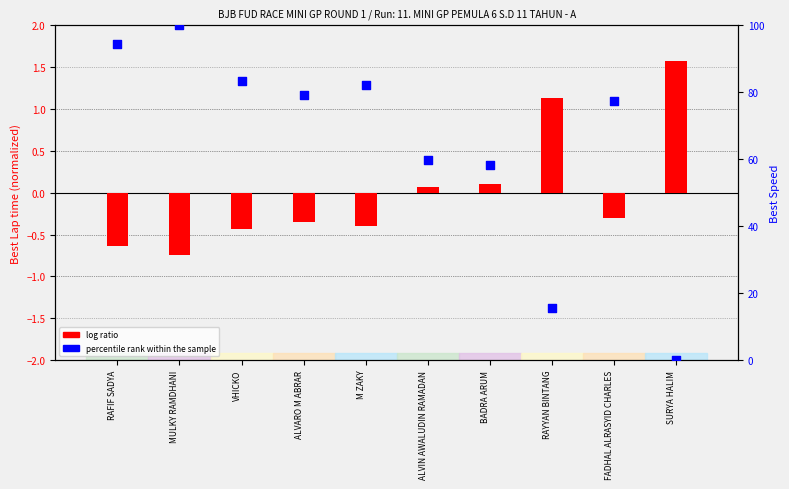

Which series has the largest Y range (max minus min)?

percentile rank within the sample